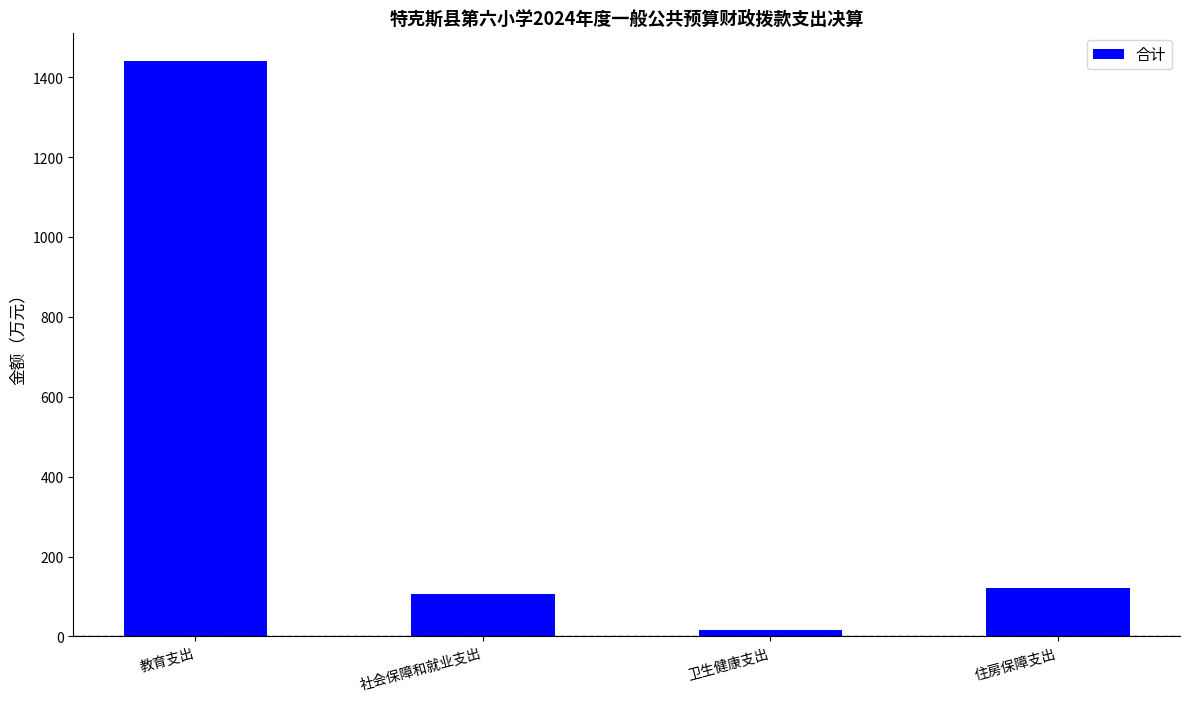

True or false: the data shows 929.5 at 教育支出.

False